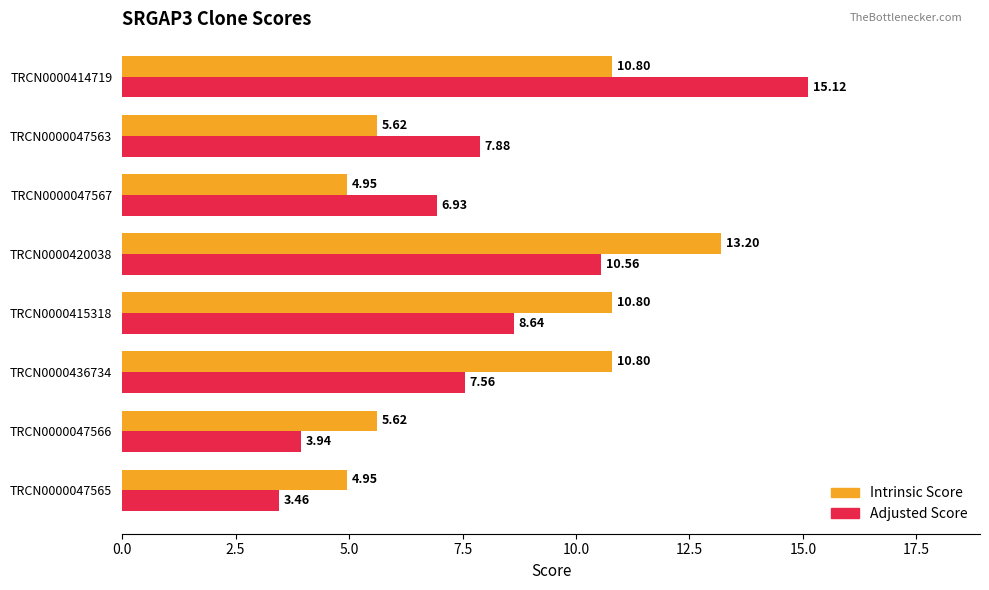

Rank the series by their average value, from lowest to highest.

Adjusted Score, Intrinsic Score